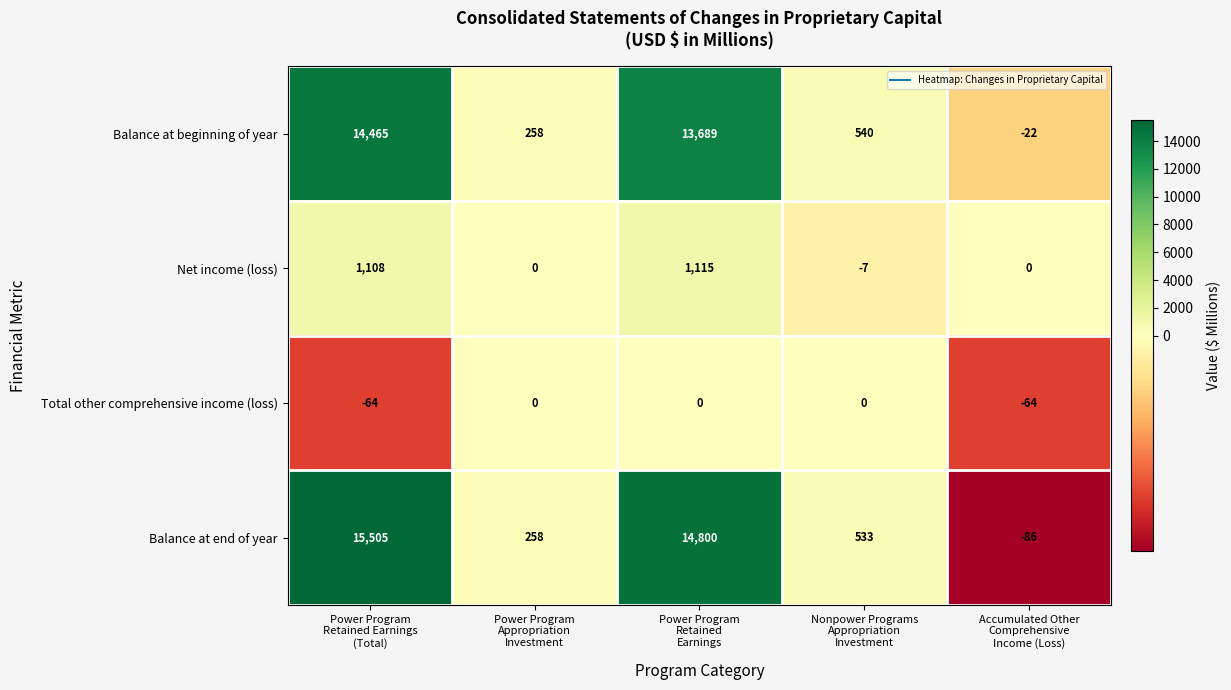

Which series has the largest range (max minus min)?

Balance at end of year